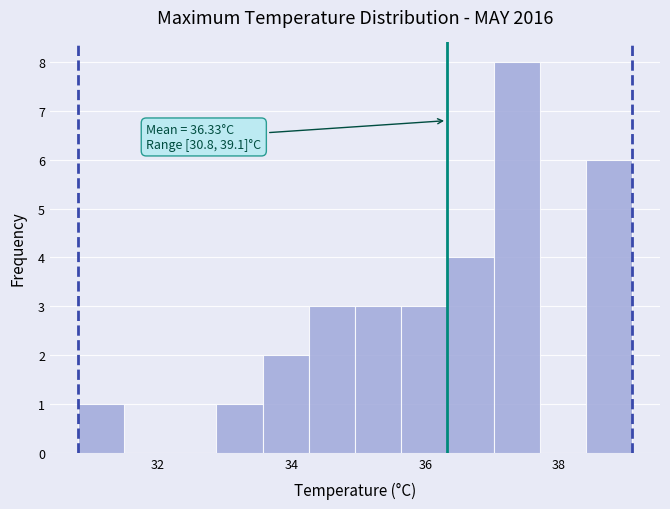

Around what value on the x-axis is the tallest bar? Give the approximate position of its centre, as read against the axis.

37.4